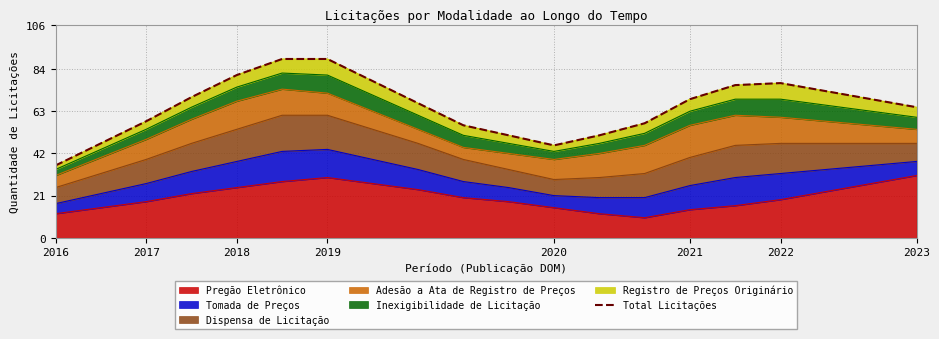

What is the lowest value of the Pregão Eletrônico series?

10